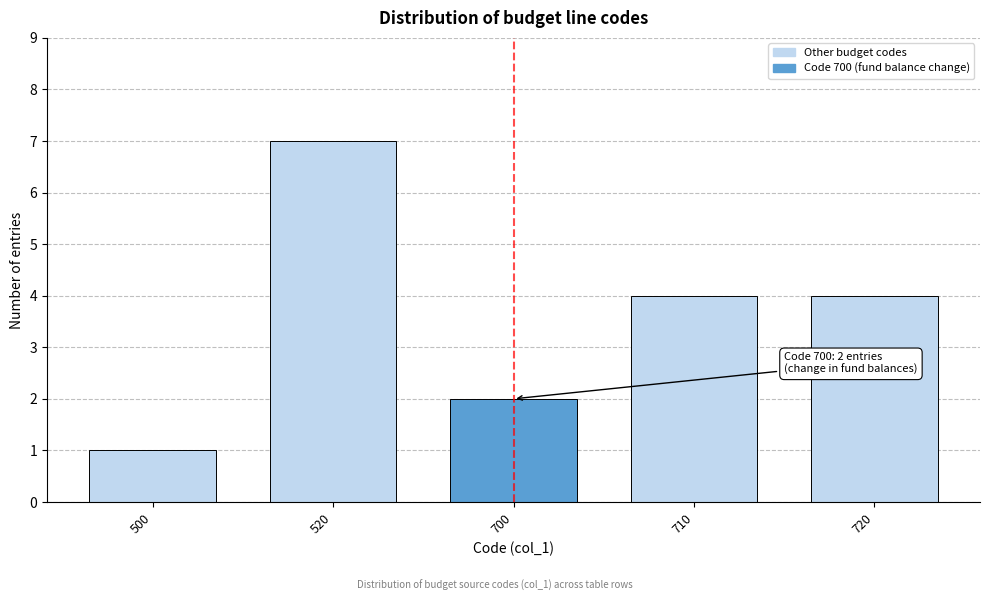

Reading left to right, list all the values displayed in this chart.

1	7	2	4	4